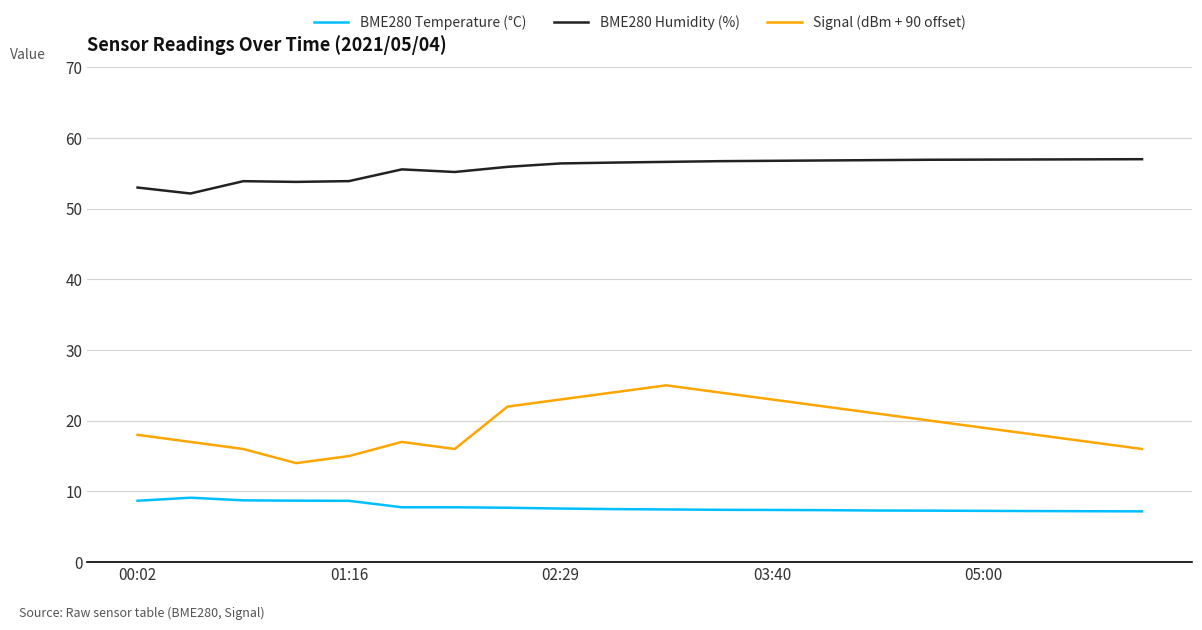

What is the sum of all BME280 Temperature (°C) values?

155.2